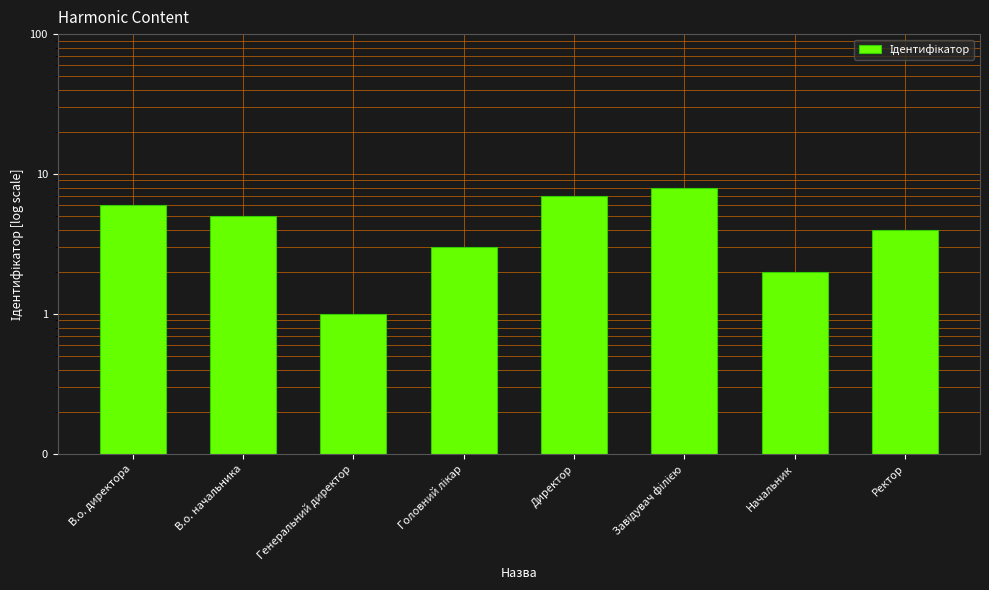

Reading right to left, transcribe all the data shown in this chart.

4	2	8	7	3	1	5	6